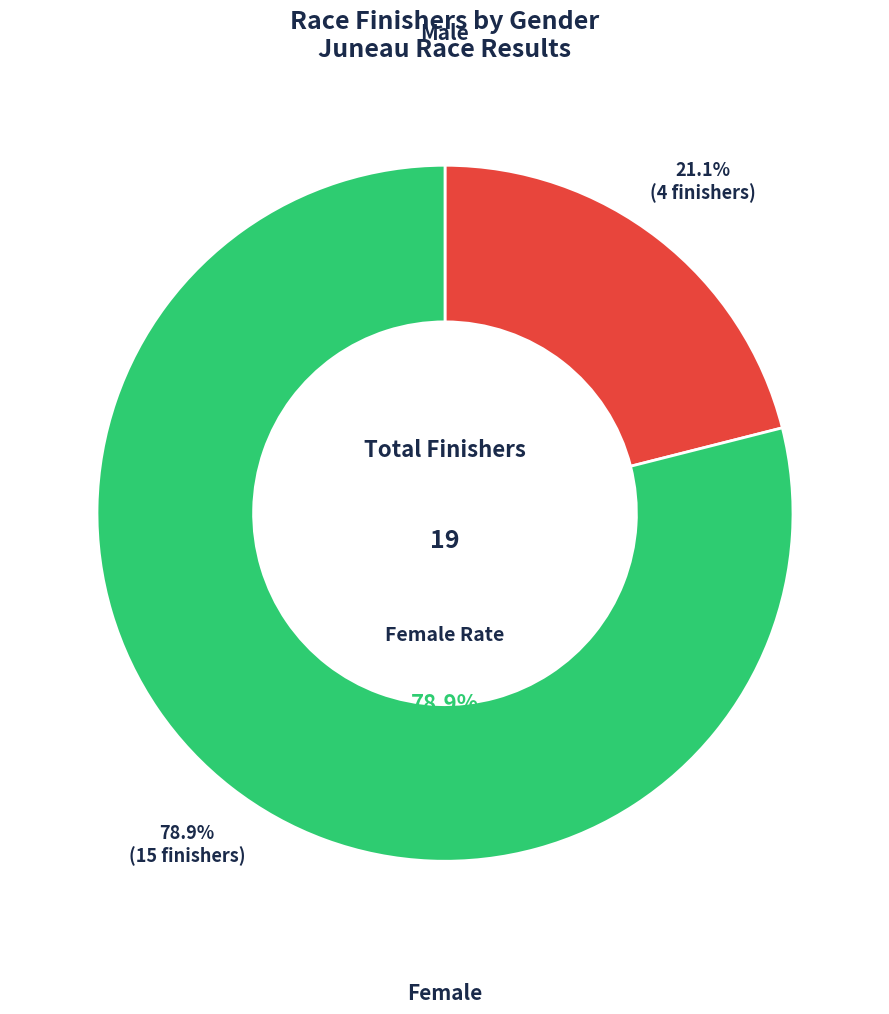

Rank the categories by value from lowest to highest.

M, F